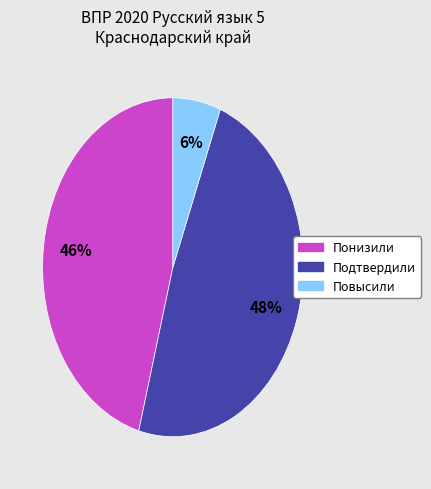

Does any single category account for the majority?

No